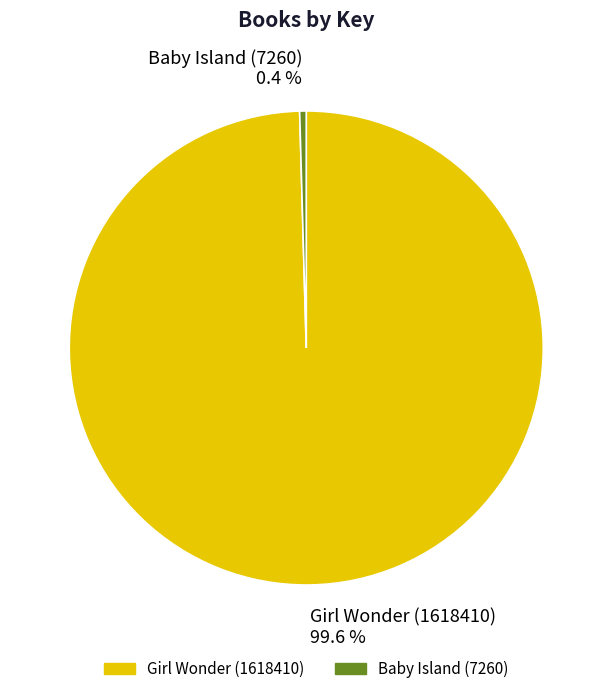

Rank the categories by value from highest to lowest.

Girl Wonder (1618410), Baby Island (7260)